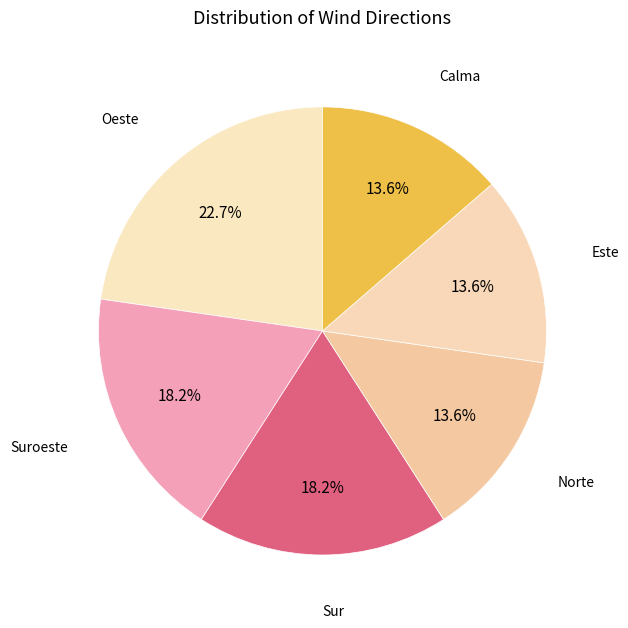

What percentage is the Norte slice, to the nearest percent?

14%